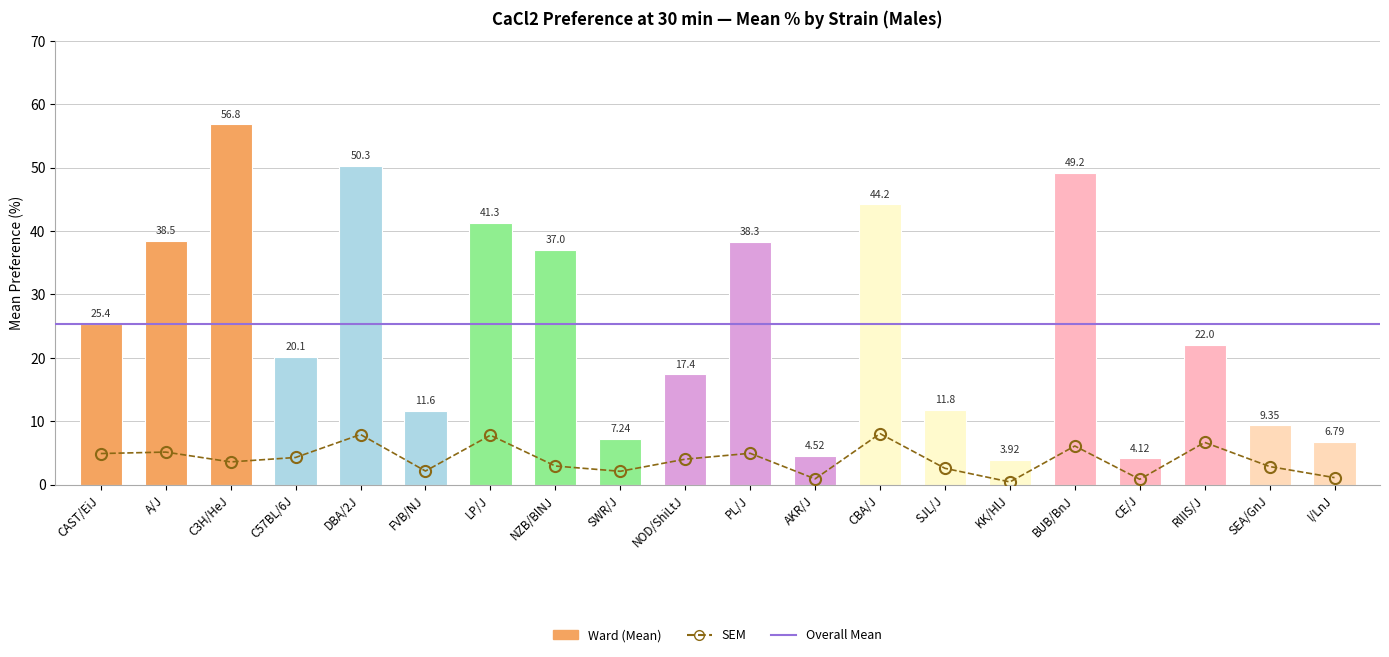

Is it true that sem equals 4.2 at RIIIS/J?

False